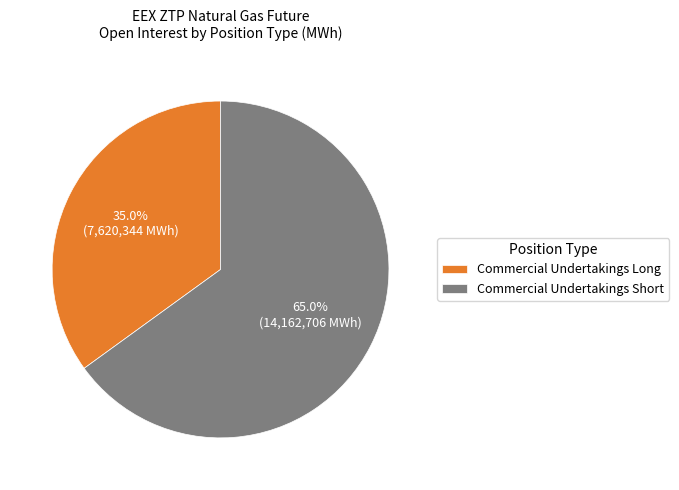

Rank the categories by value from lowest to highest.

Commercial Undertakings Long, Commercial Undertakings Short